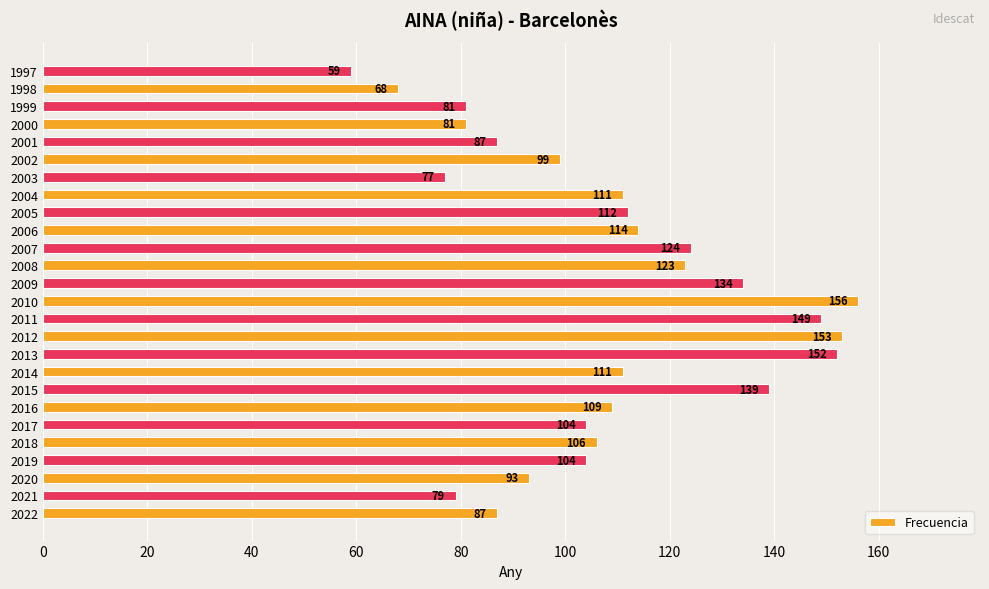

What is the greatest value displayed?

156